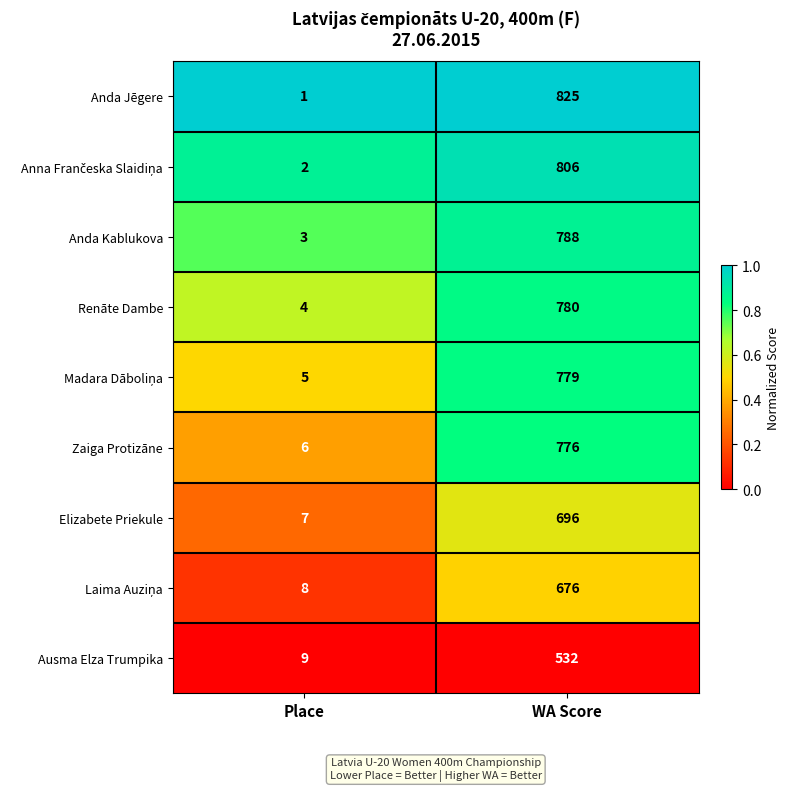

The Ausma Elza Trumpika series shows 864 at WA Score. True or false?

False